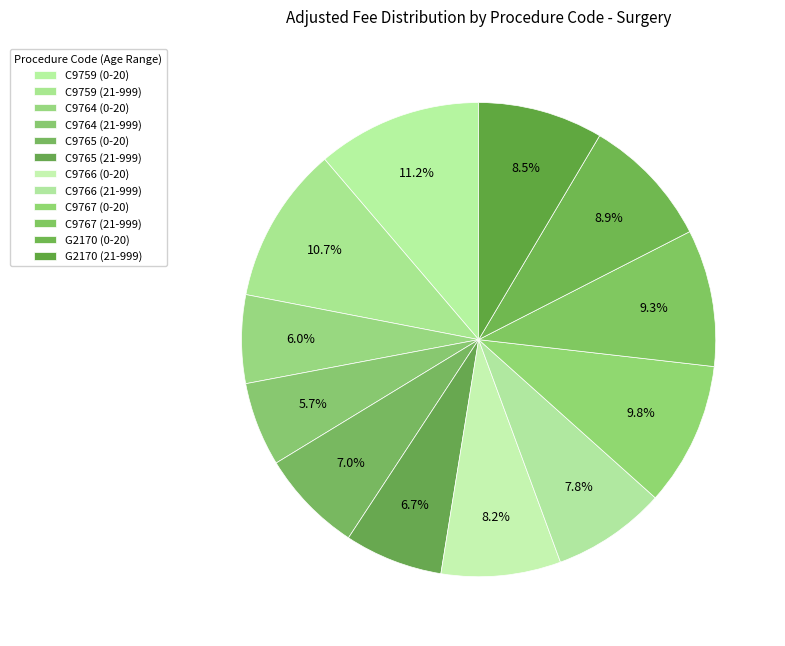

To the nearest percent, what is the difference between the C9759 (0-20) and C9764 (0-20) slice percentages?

5%